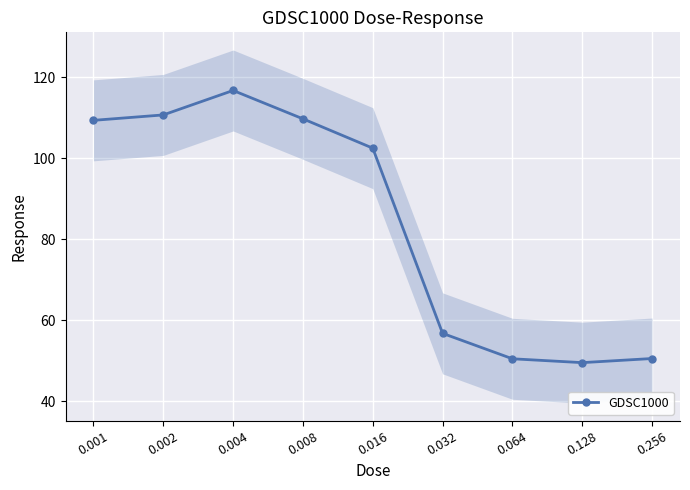

How many data points are above 102?

5